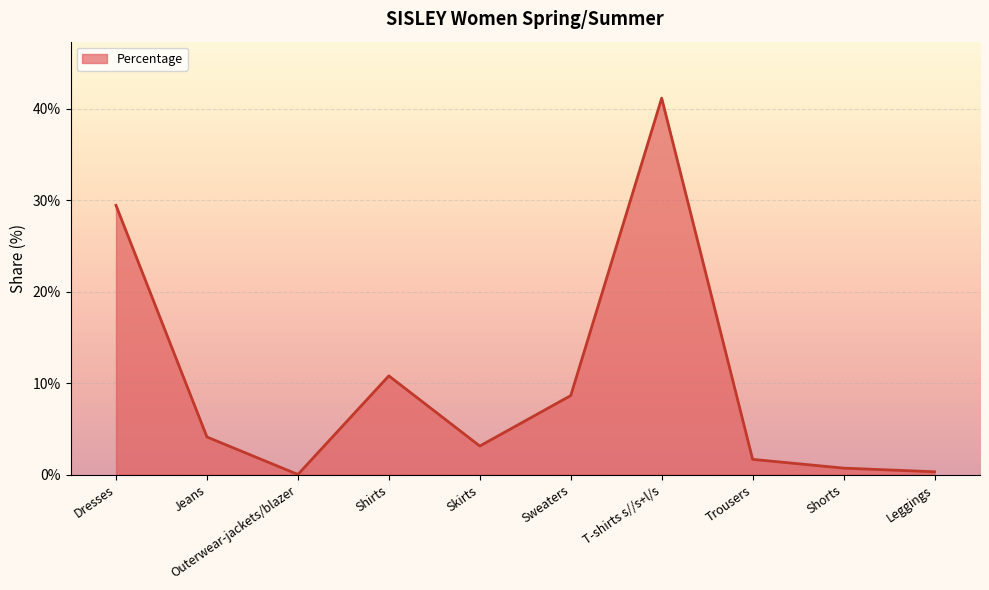

Is this an area chart (filled region under the line)?

Yes